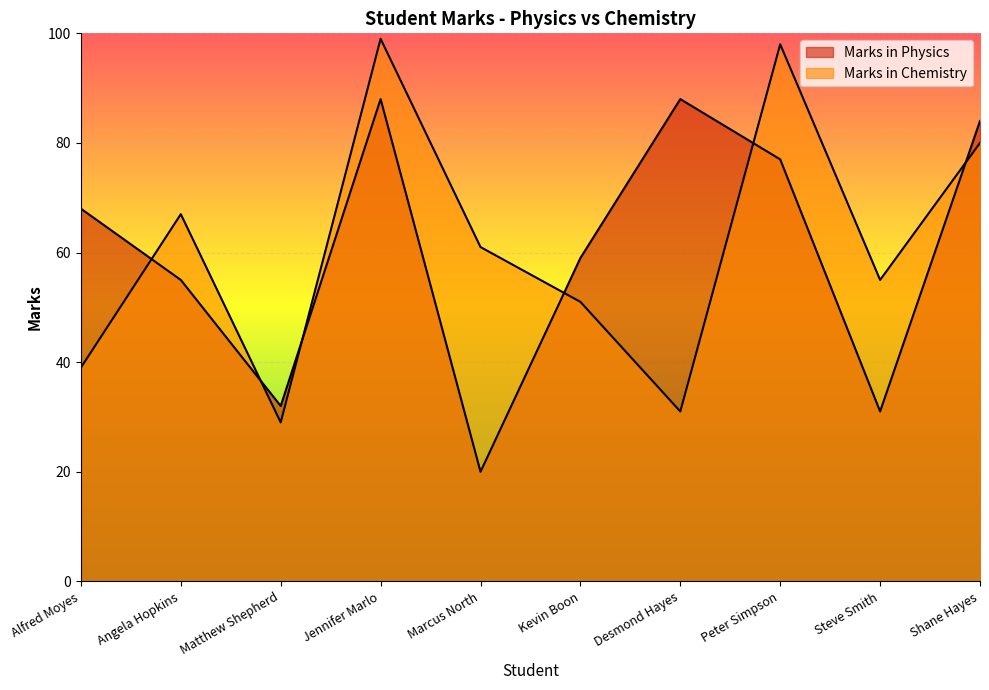

Reading left to right, list all the values displayed in this chart.

Marks in Physics: 68	55	32	88	20	59	88	77	31	84
Marks in Chemistry: 39	67	29	99	61	51	31	98	55	80